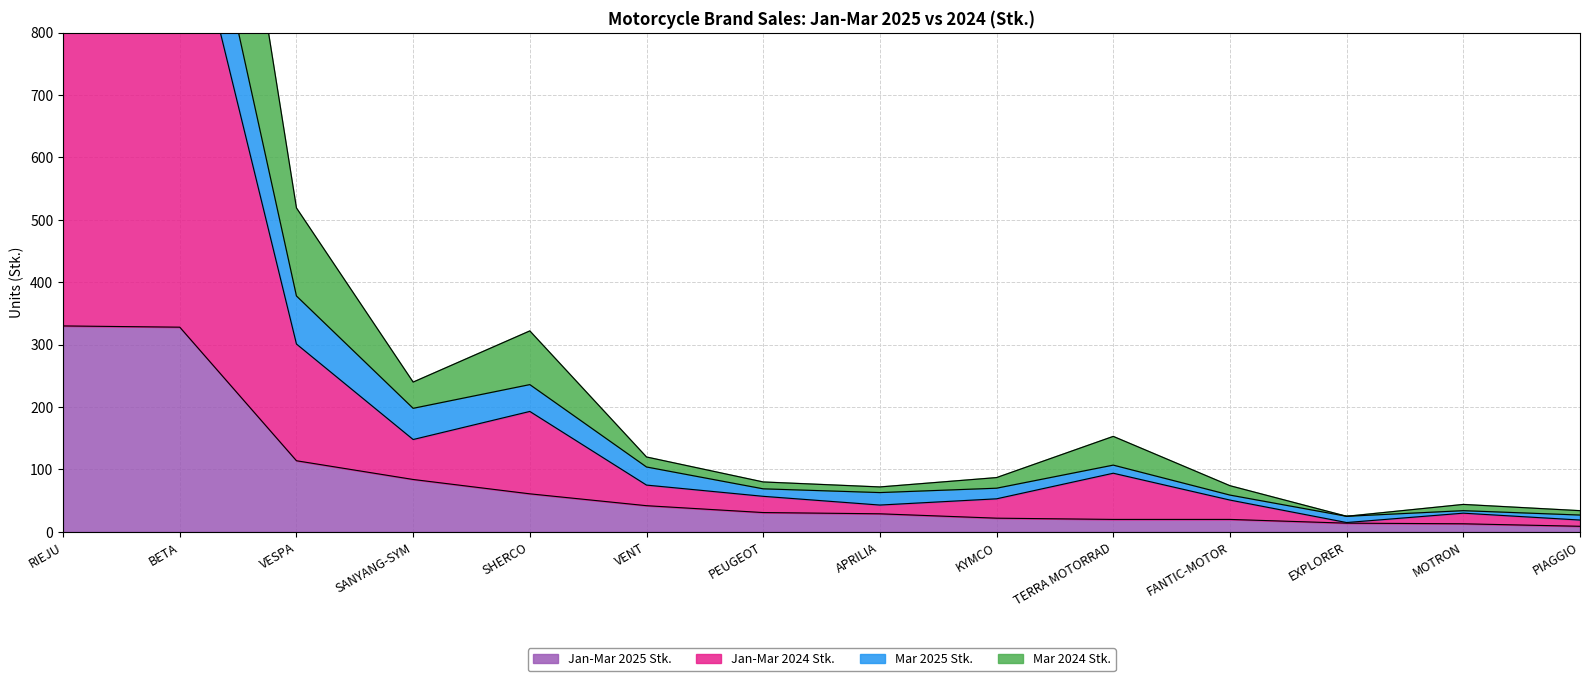

What position from the right is VENT?

9